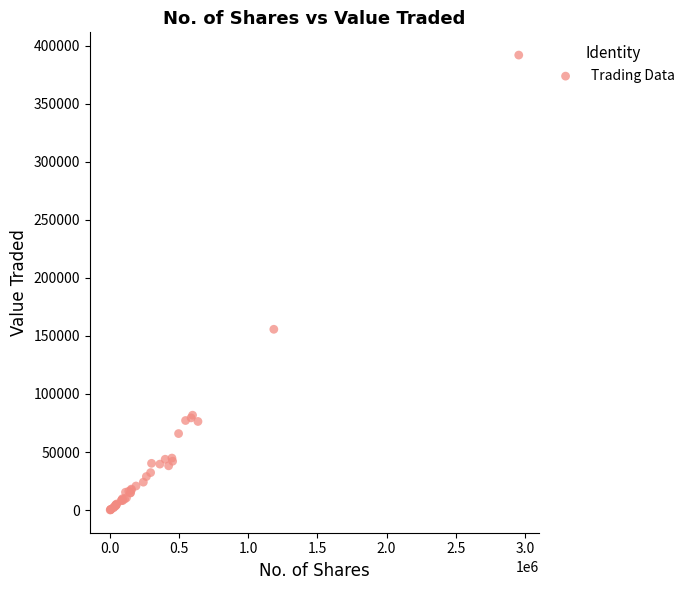

What Y value in the scatter plot is closest to 195945?

155685